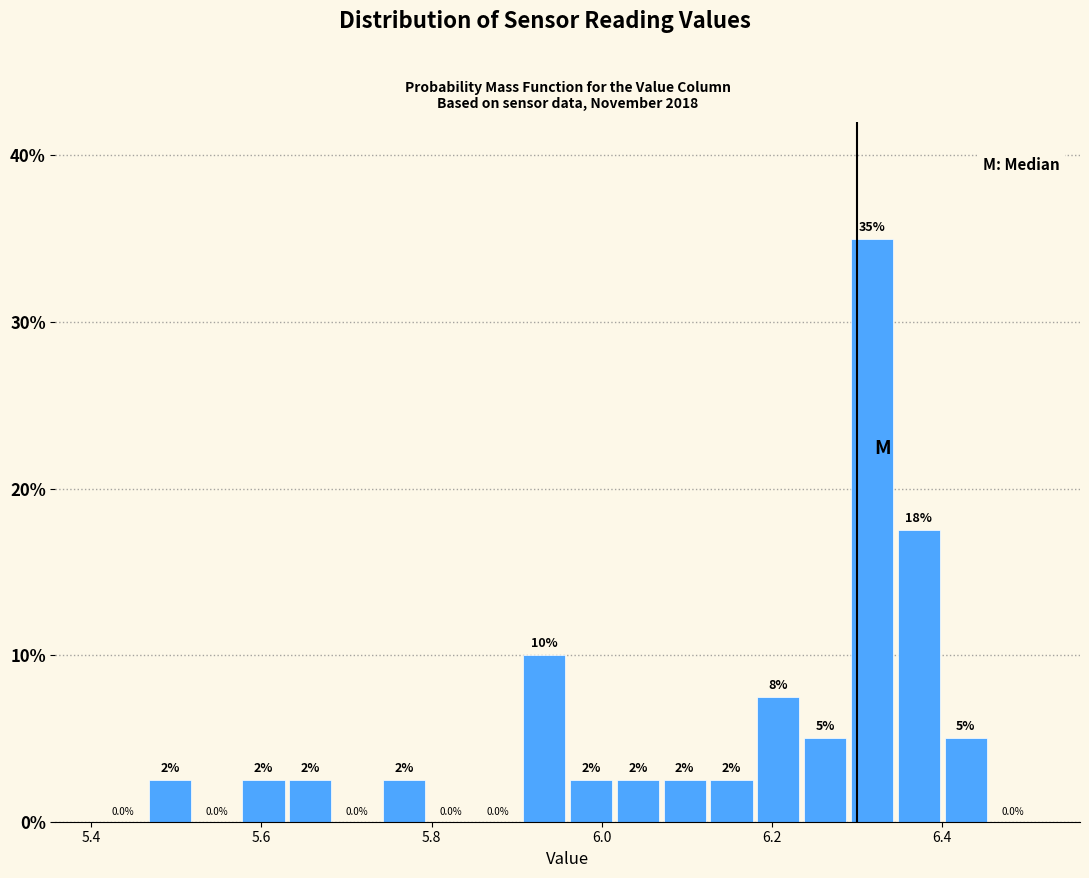

Read against the x-axis, roughly where is the centre of the tallest bar?

6.32